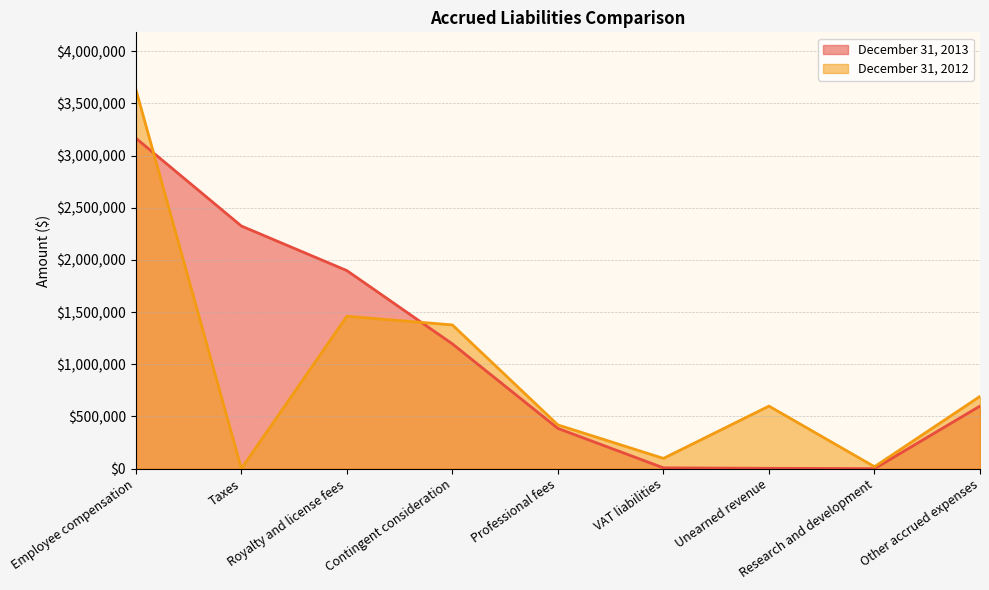

Is it true that December 31, 2012 equals 18300 at Research and development?

True